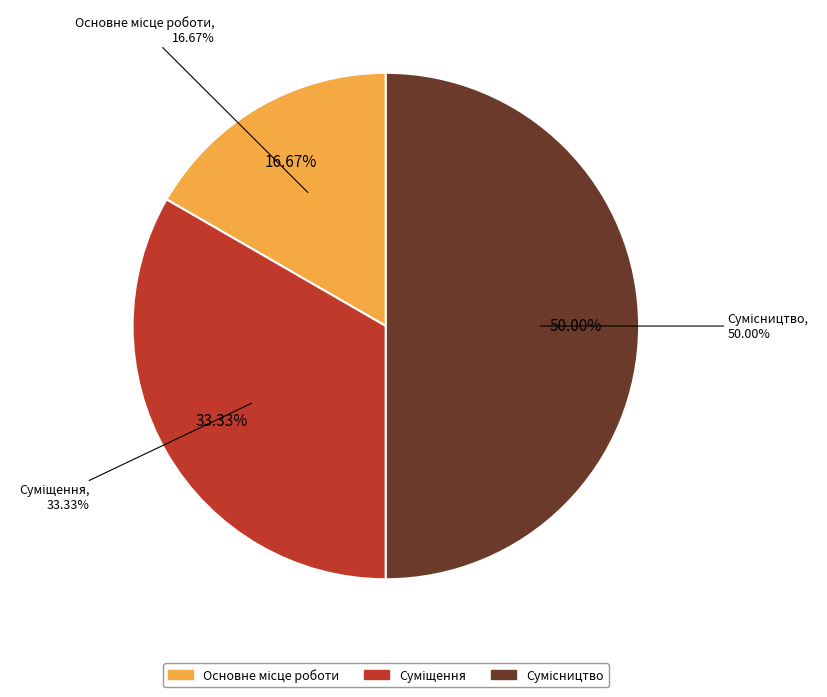

What percentage is the Сумісництво slice, to the nearest percent?

50%